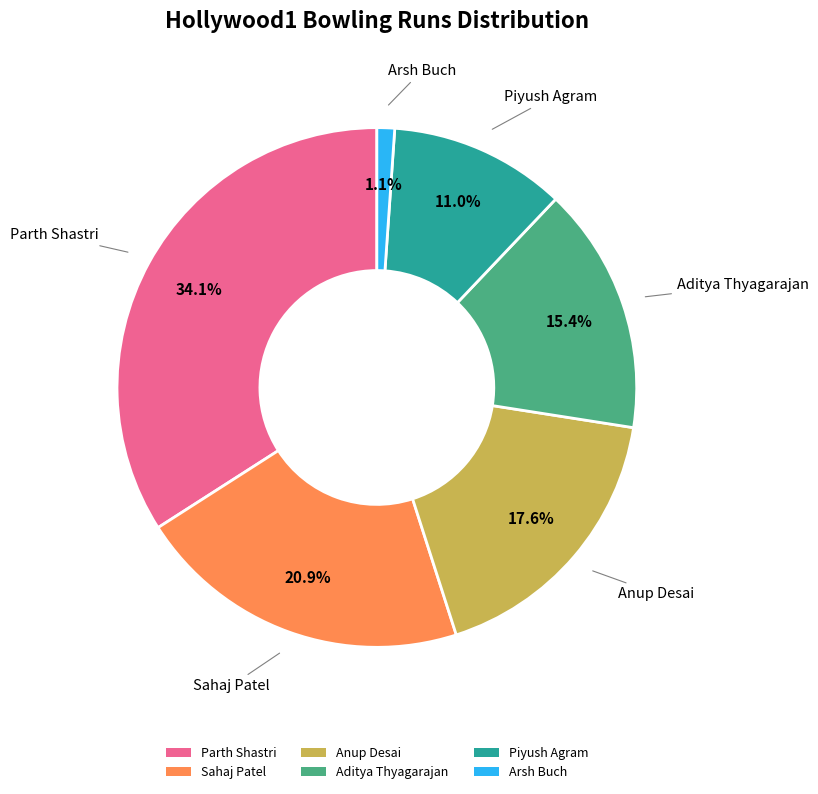

What is the ratio of the value at Piyush Agram to the value at Aditya Thyagarajan?

0.7